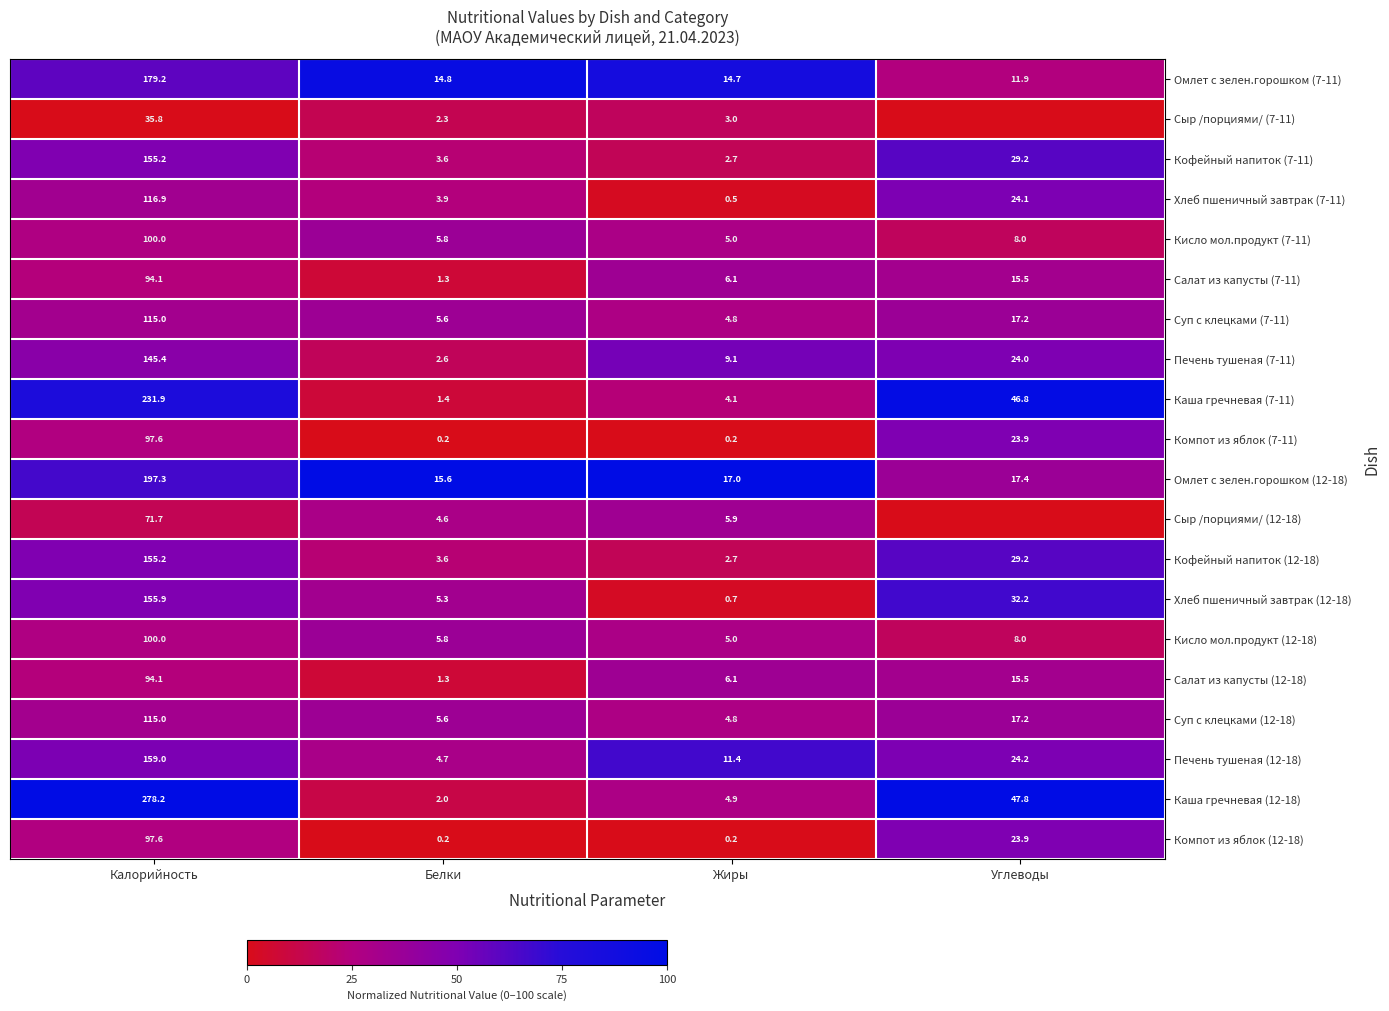

What is the maximum value for Омлет с зелен.горошком (12-18)?

197.3